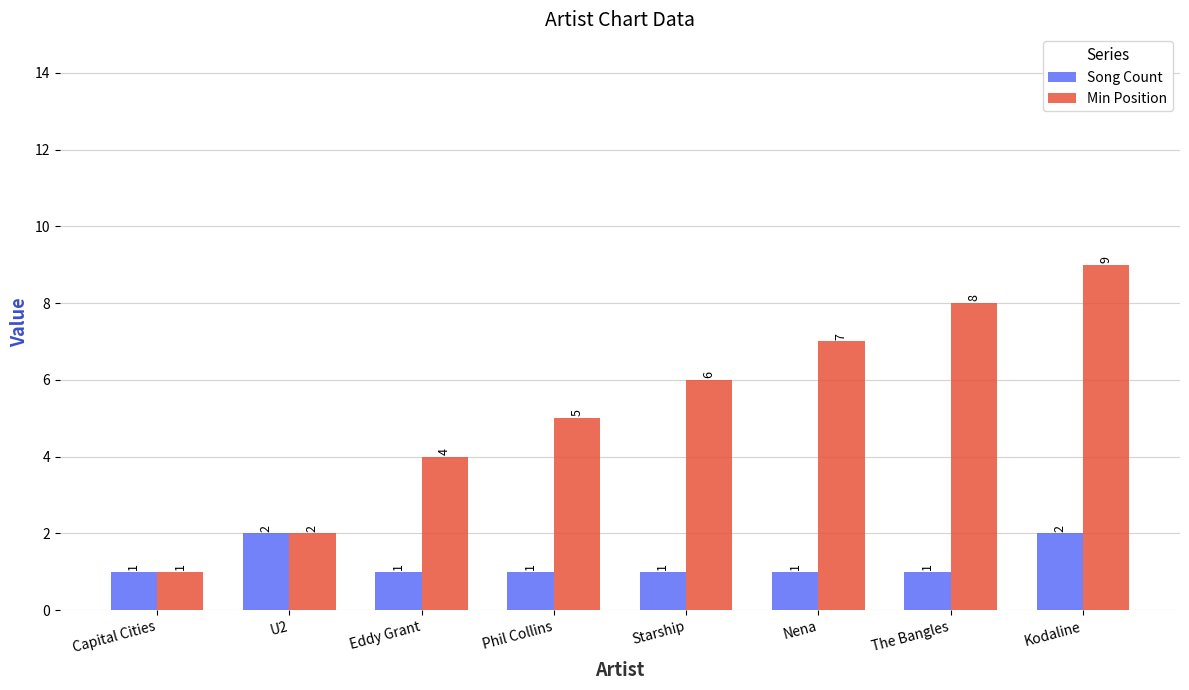

At which category does the chart reach its peak across all series?

Kodaline